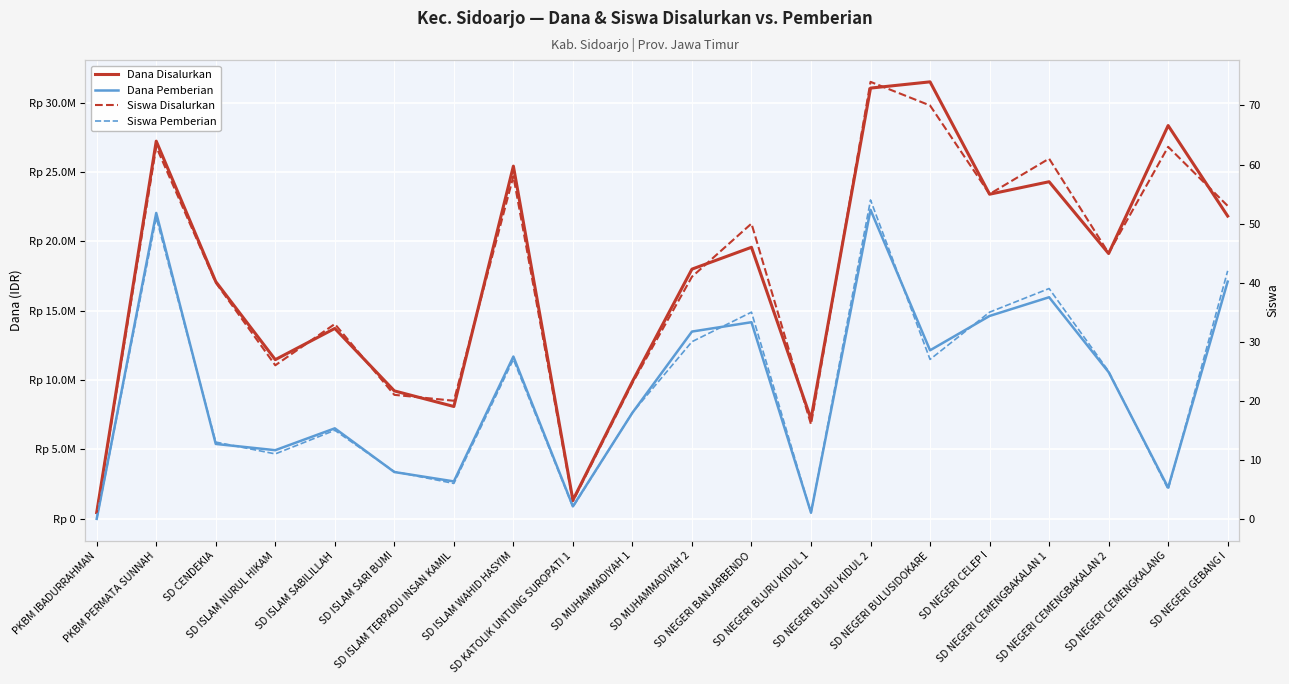

Reading right to left, transcribe all the data shown in this chart.

Dana Disalurkan: SD NEGERI GEBANG I=21825000	SD NEGERI CEMENGKALANG=28350000	SD NEGERI CEMENGBAKALAN 2=19125000	SD NEGERI CEMENGBAKALAN 1=24300000	SD NEGERI CELEP I=23400000	SD NEGERI BULUSIDOKARE=31500000	SD NEGERI BLURU KIDUL 2=31050000	SD NEGERI BLURU KIDUL 1=7200000	SD NEGERI BANJARBENDO=19575000	SD MUHAMMADIYAH 2=18000000	SD MUHAMMADIYAH 1=9900000	SD KATOLIK UNTUNG SUROPATI 1=1350000	SD ISLAM WAHID HASYIM=25425000	SD ISLAM TERPADU INSAN KAMIL=8100000	SD ISLAM SARI BUMI=9225000	SD ISLAM SABILILLAH=13725000	SD ISLAM NURUL HIKAM=11475000	SD CENDEKIA=17100000	PKBM PERMATA SUNNAH=27225000	PKBM IBADURRAHMAN=450000
Dana Pemberian: SD NEGERI GEBANG I=17100000	SD NEGERI CEMENGKALANG=2250000	SD NEGERI CEMENGBAKALAN 2=10575000	SD NEGERI CEMENGBAKALAN 1=15975000	SD NEGERI CELEP I=14625000	SD NEGERI BULUSIDOKARE=12150000	SD NEGERI BLURU KIDUL 2=22275000	SD NEGERI BLURU KIDUL 1=450000	SD NEGERI BANJARBENDO=14175000	SD MUHAMMADIYAH 2=13500000	SD MUHAMMADIYAH 1=7650000	SD KATOLIK UNTUNG SUROPATI 1=900000	SD ISLAM WAHID HASYIM=11700000	SD ISLAM TERPADU INSAN KAMIL=2700000	SD ISLAM SARI BUMI=3375000	SD ISLAM SABILILLAH=6525000	SD ISLAM NURUL HIKAM=4950000	SD CENDEKIA=5400000	PKBM PERMATA SUNNAH=22050000	PKBM IBADURRAHMAN=0
Siswa Disalurkan: SD NEGERI GEBANG I=53	SD NEGERI CEMENGKALANG=63	SD NEGERI CEMENGBAKALAN 2=45	SD NEGERI CEMENGBAKALAN 1=61	SD NEGERI CELEP I=55	SD NEGERI BULUSIDOKARE=70	SD NEGERI BLURU KIDUL 2=74	SD NEGERI BLURU KIDUL 1=16	SD NEGERI BANJARBENDO=50	SD MUHAMMADIYAH 2=41	SD MUHAMMADIYAH 1=23	SD KATOLIK UNTUNG SUROPATI 1=3	SD ISLAM WAHID HASYIM=58	SD ISLAM TERPADU INSAN KAMIL=20	SD ISLAM SARI BUMI=21	SD ISLAM SABILILLAH=33	SD ISLAM NURUL HIKAM=26	SD CENDEKIA=40	PKBM PERMATA SUNNAH=63	PKBM IBADURRAHMAN=1
Siswa Pemberian: SD NEGERI GEBANG I=42	SD NEGERI CEMENGKALANG=5	SD NEGERI CEMENGBAKALAN 2=25	SD NEGERI CEMENGBAKALAN 1=39	SD NEGERI CELEP I=35	SD NEGERI BULUSIDOKARE=27	SD NEGERI BLURU KIDUL 2=54	SD NEGERI BLURU KIDUL 1=1	SD NEGERI BANJARBENDO=35	SD MUHAMMADIYAH 2=30	SD MUHAMMADIYAH 1=18	SD KATOLIK UNTUNG SUROPATI 1=2	SD ISLAM WAHID HASYIM=27	SD ISLAM TERPADU INSAN KAMIL=6	SD ISLAM SARI BUMI=8	SD ISLAM SABILILLAH=15	SD ISLAM NURUL HIKAM=11	SD CENDEKIA=13	PKBM PERMATA SUNNAH=51	PKBM IBADURRAHMAN=0